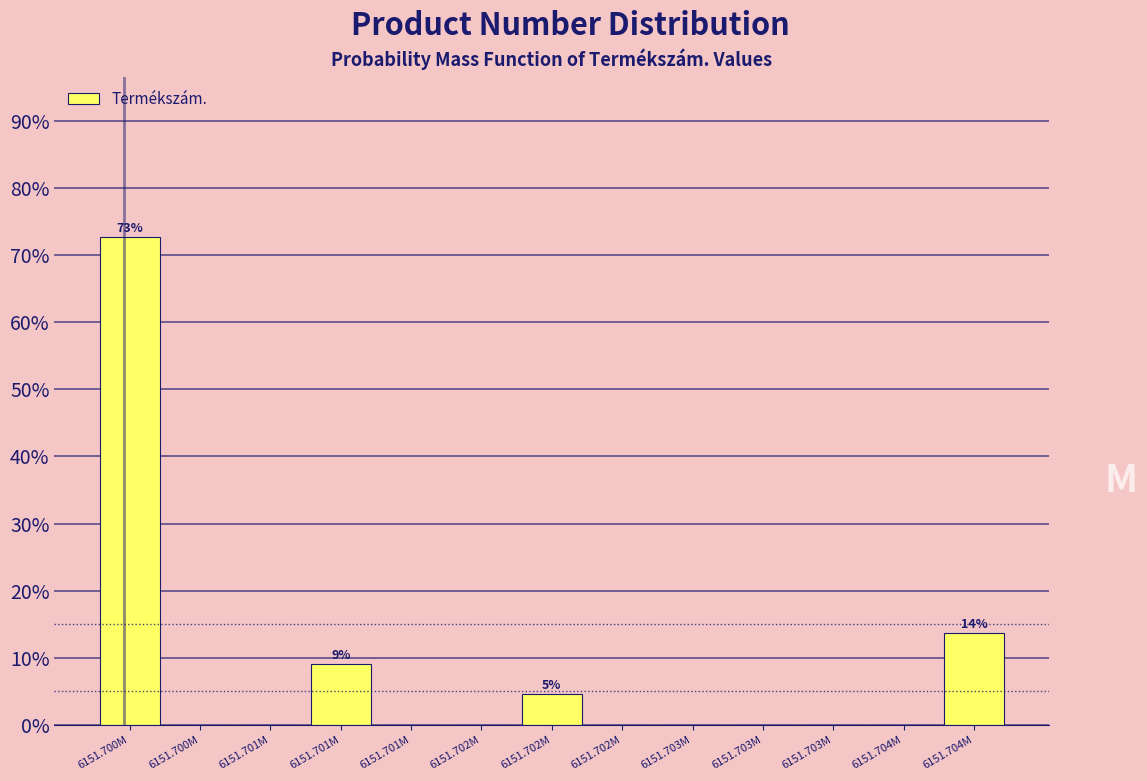

How many categories are shown in the chart?

13